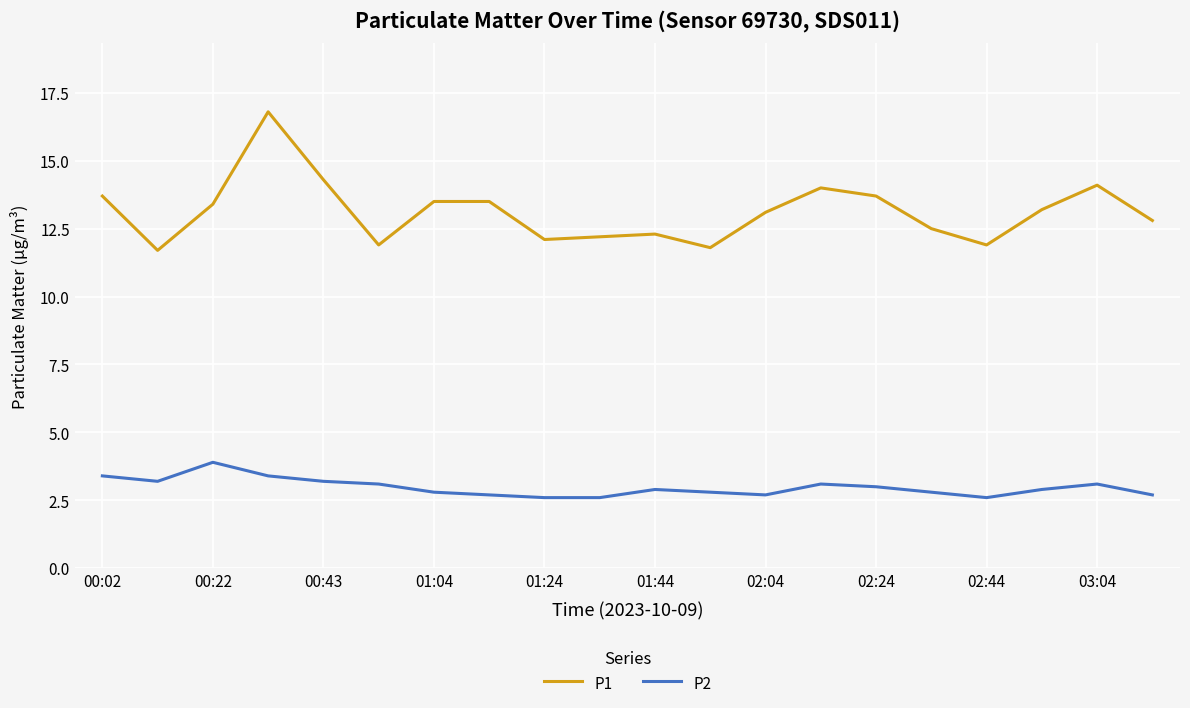

True or false: P1 and P2 cross at least once.

False